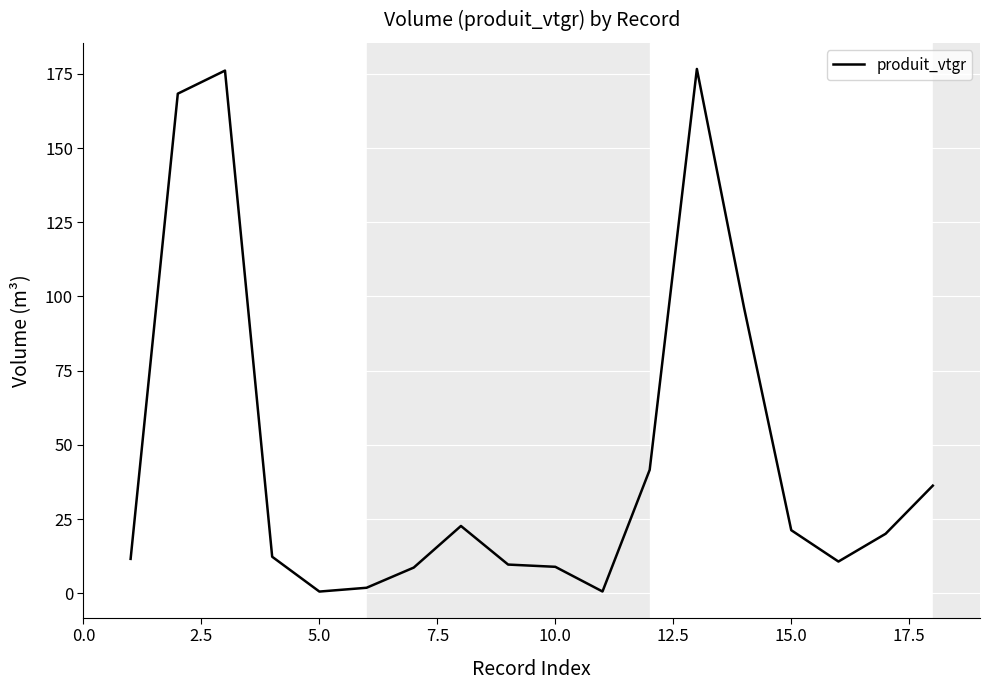

What is the greatest value displayed?

176.6